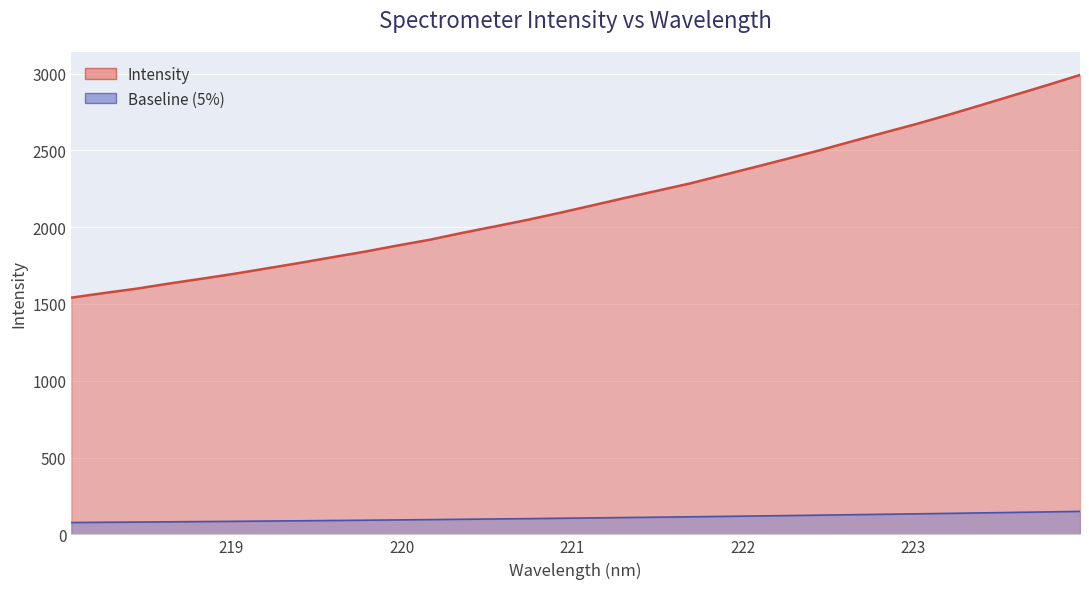

What is the difference between the second highest and minimum values?

1384.0